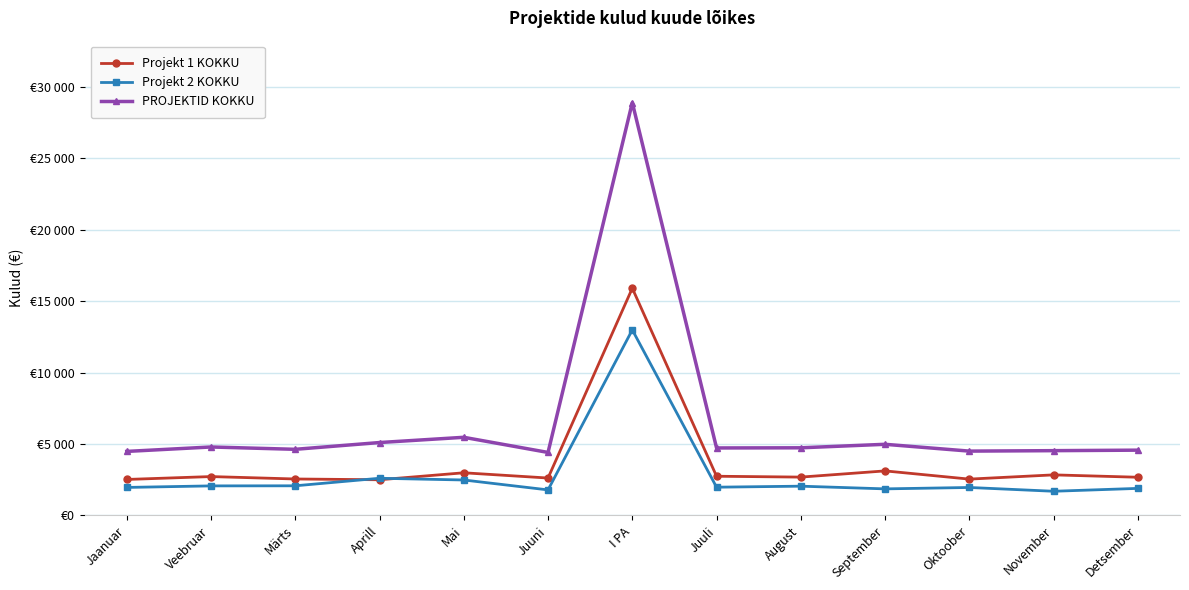

True or false: PROJEKTID KOKKU has more than 1 points higher than both neighbors.

True